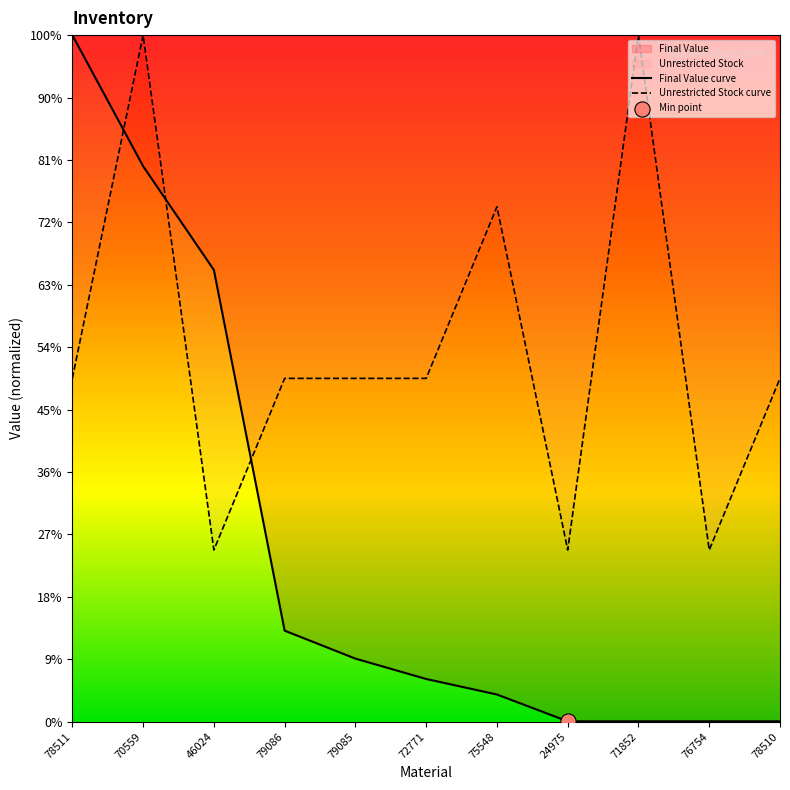

Which series contains the lowest Y value?

Final Value